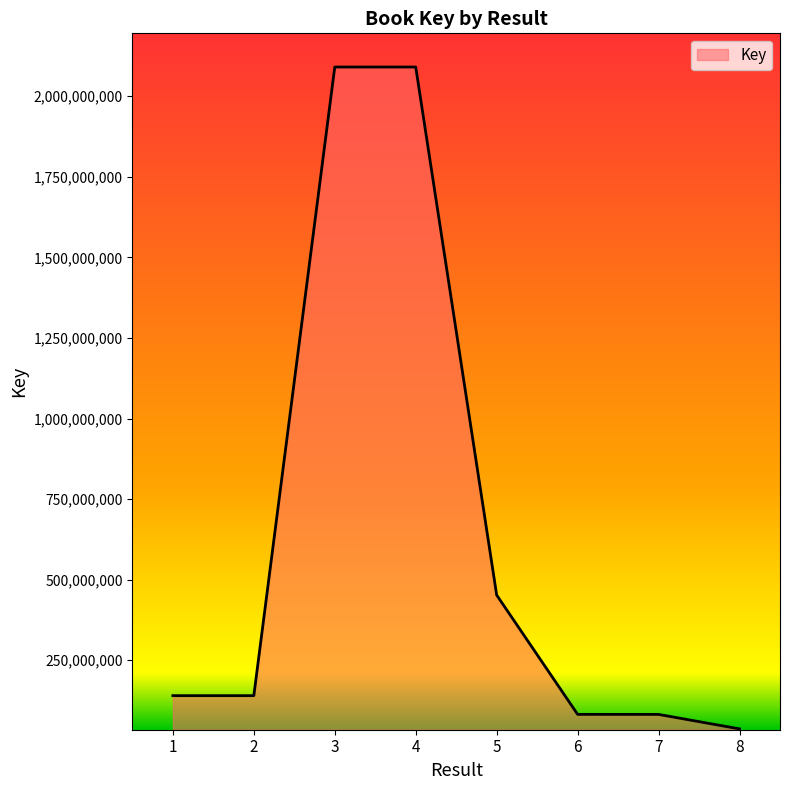

What is the minimum value shown in the chart?

37073679